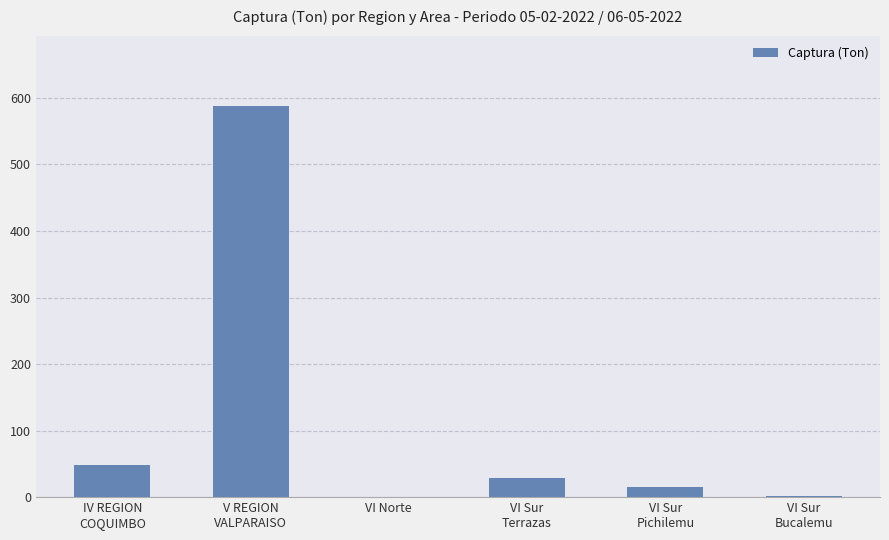

The value at VI Norte is 0.0. True or false?

True